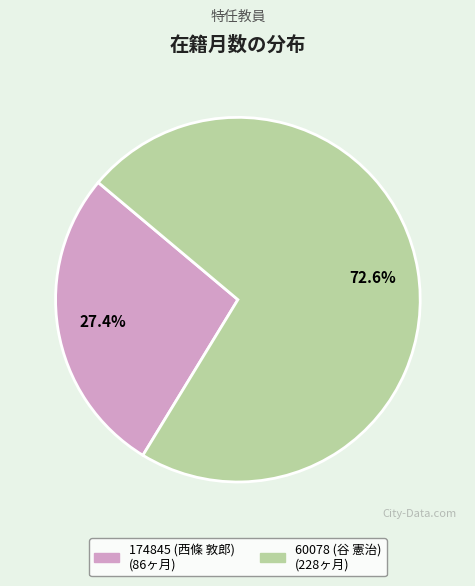

Which has a higher value, 60078 (谷 憲治) or 174845 (西條 敦郎)?

60078 (谷 憲治)